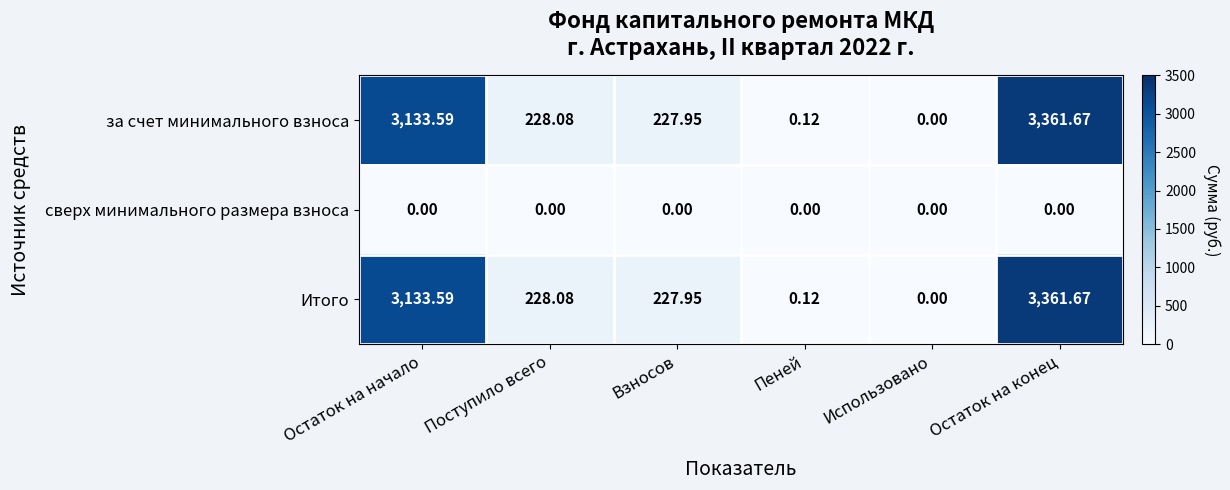

Which category has the highest value in the за счет минимального взноса series?

Остаток на конец